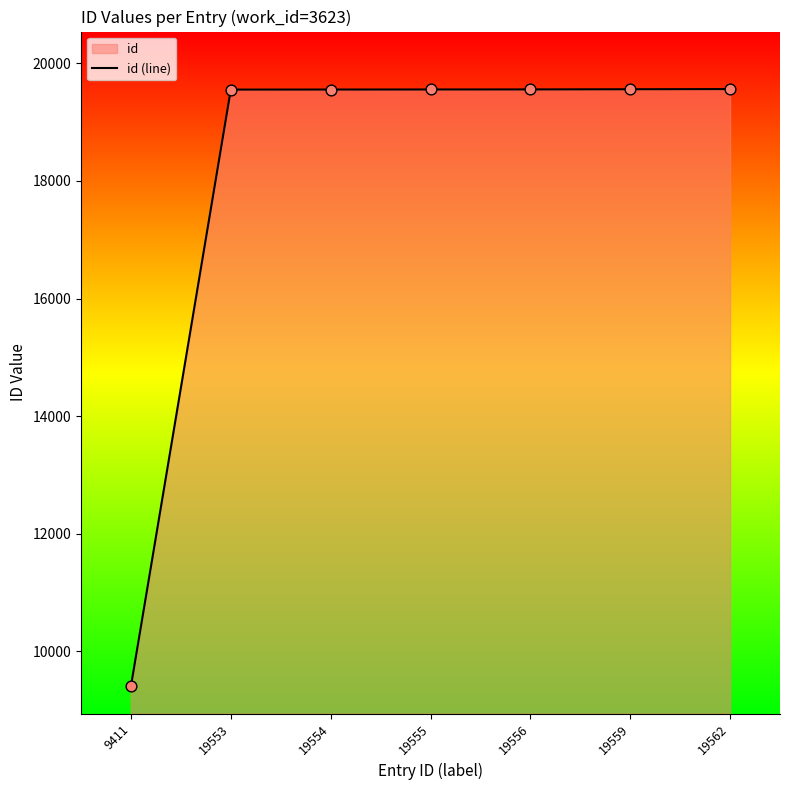

What is the change in value from 9411 to 19555?

+10144